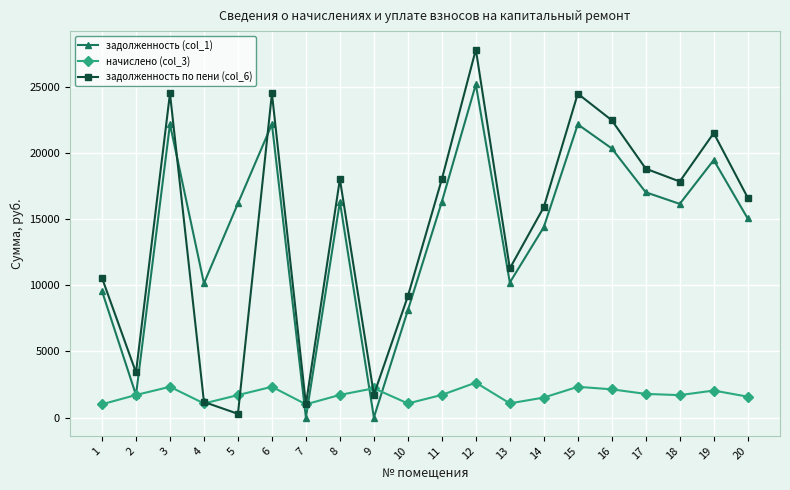

Is the value of задолженность (col_1) at 20 greater than the value of задолженность по пени (col_6) at 17?

No